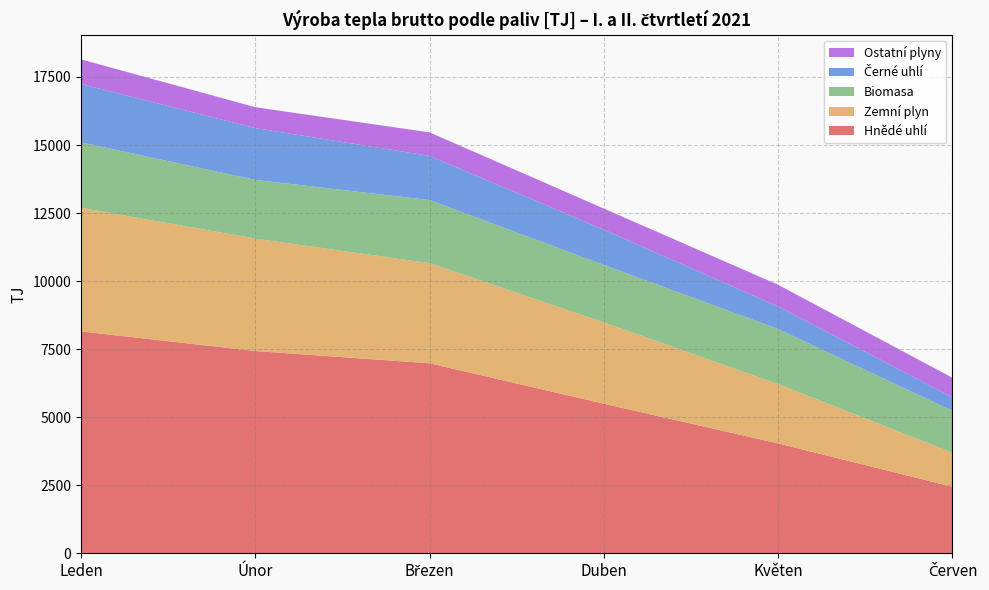

Reading left to right, transcribe all the data shown in this chart.

Hnědé uhlí: Leden=8152.5	Únor=7431.9	Březen=6980.6	Duben=5496.2	Květen=4035.8	Červen=2444.0
Zemní plyn: Leden=4539.7	Únor=4129.3	Březen=3677.7	Duben=2986.8	Květen=2180.9	Červen=1248.6
Biomasa: Leden=2405.3	Únor=2157.5	Březen=2319.8	Duben=2110.0	Květen=2023.0	Červen=1539.2
Černé uhlí: Leden=2146.7	Únor=1902.3	Březen=1622.4	Duben=1294.2	Květen=829.4	Červen=502.5
Ostatní plyny: Leden=902.7	Únor=768.4	Březen=864.1	Duben=776.9	Květen=795.2	Červen=714.0